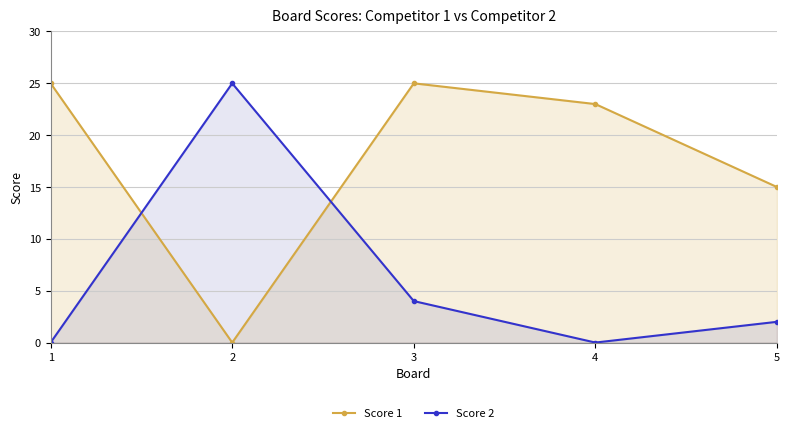

How many lines are shown in the chart?

2